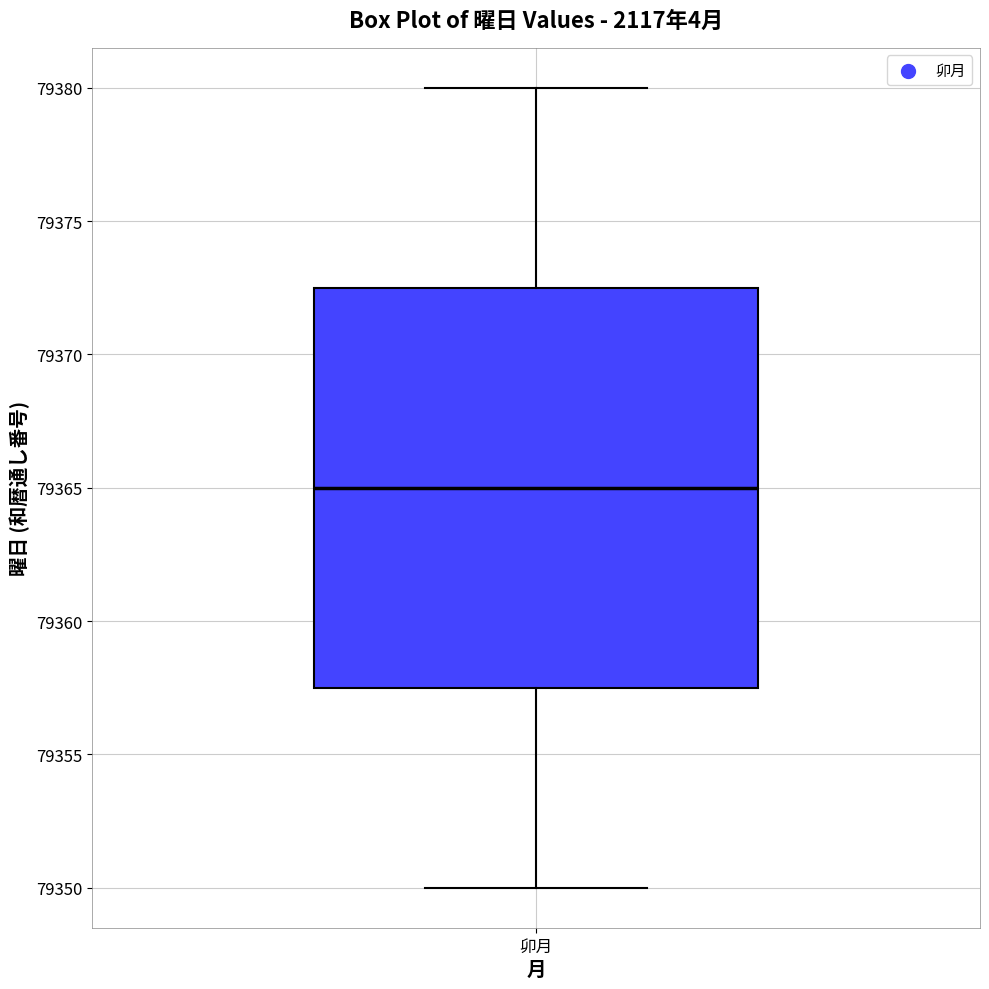

Where does the upper whisker of the box for 卯月 end on the y-axis? The values are not printed on the chart, so give them approximately, as read against the axis.

79380.0